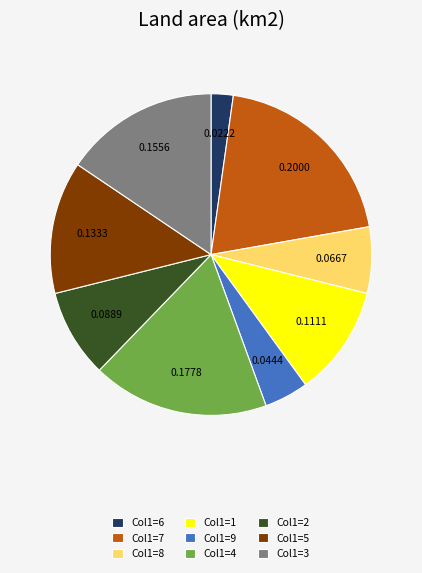

How many segments does this pie chart have?

9